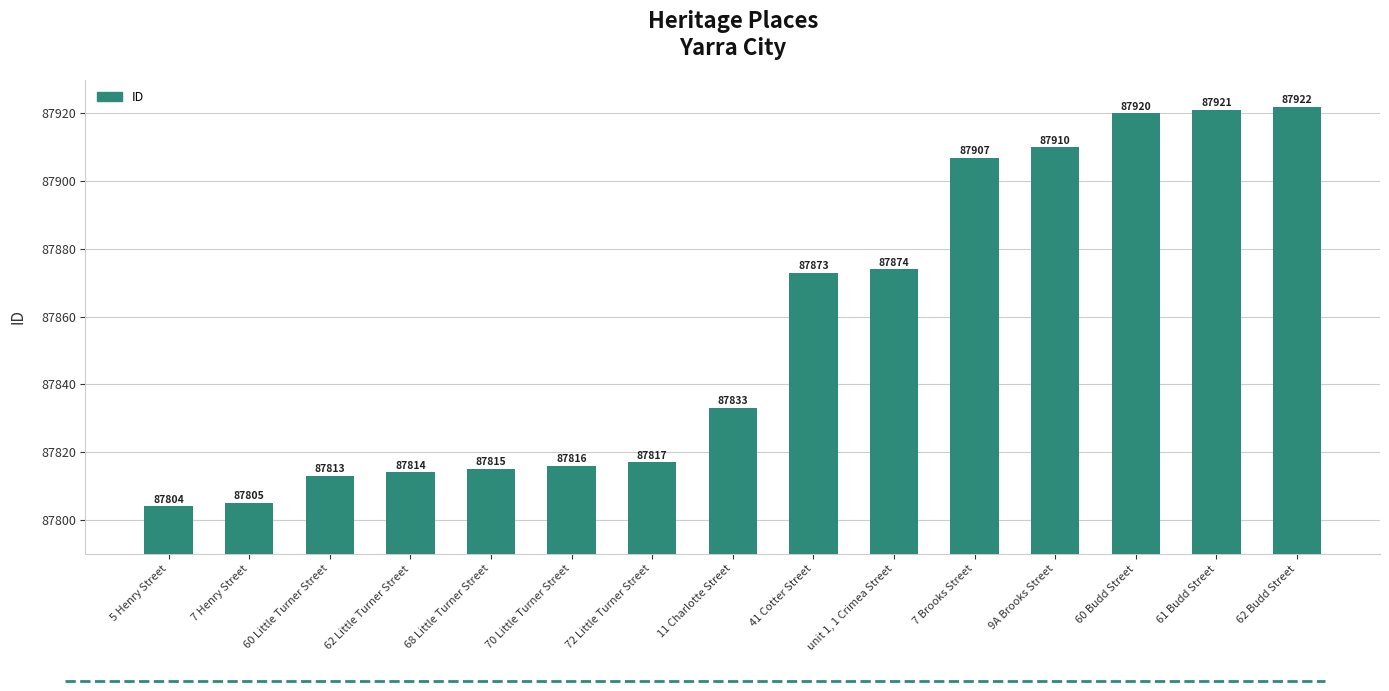

Rank the categories by value from highest to lowest.

62 Budd Street, 61 Budd Street, 60 Budd Street, 9A Brooks Street, 7 Brooks Street, unit 1, 1 Crimea Street, 41 Cotter Street, 11 Charlotte Street, 72 Little Turner Street, 70 Little Turner Street, 68 Little Turner Street, 62 Little Turner Street, 60 Little Turner Street, 7 Henry Street, 5 Henry Street